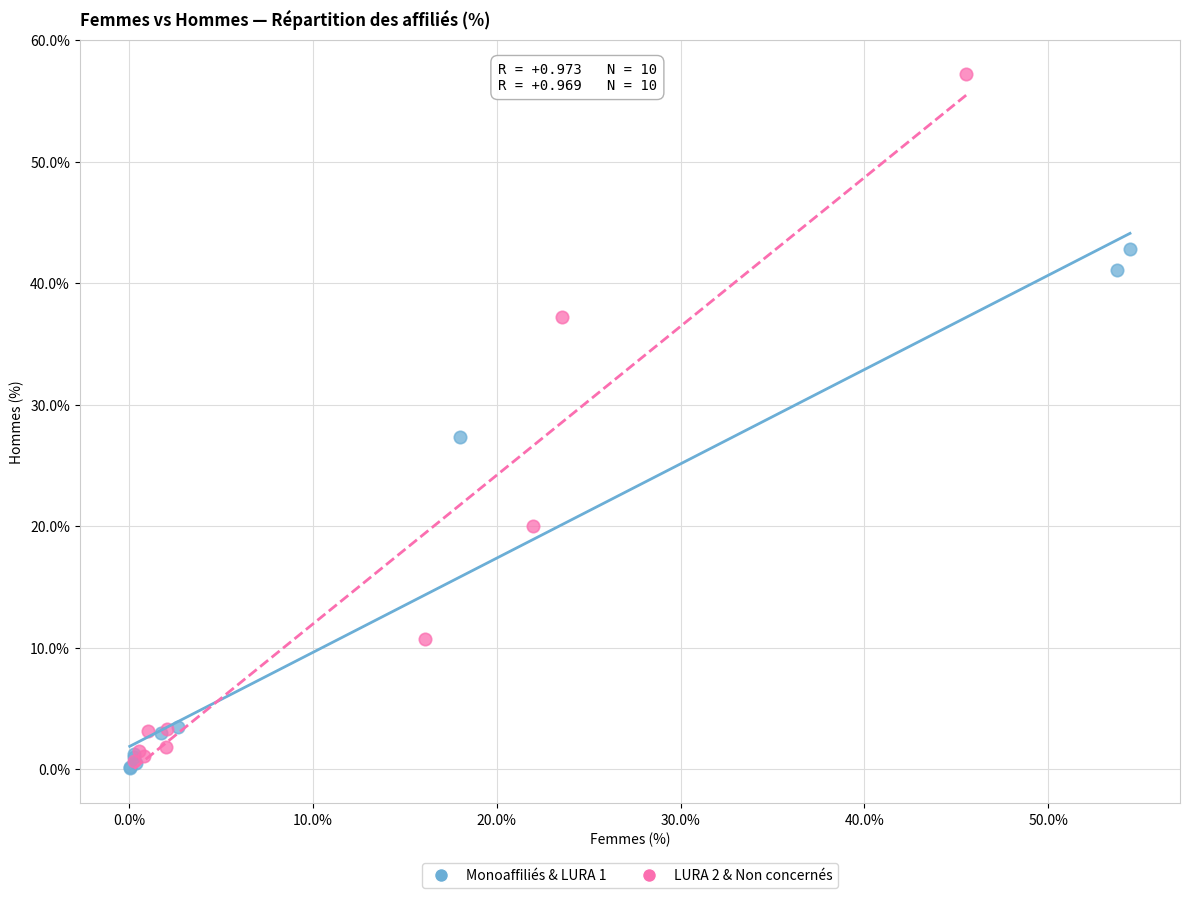

Which series reaches the maximum Y coordinate?

LURA 2 & Non concernés